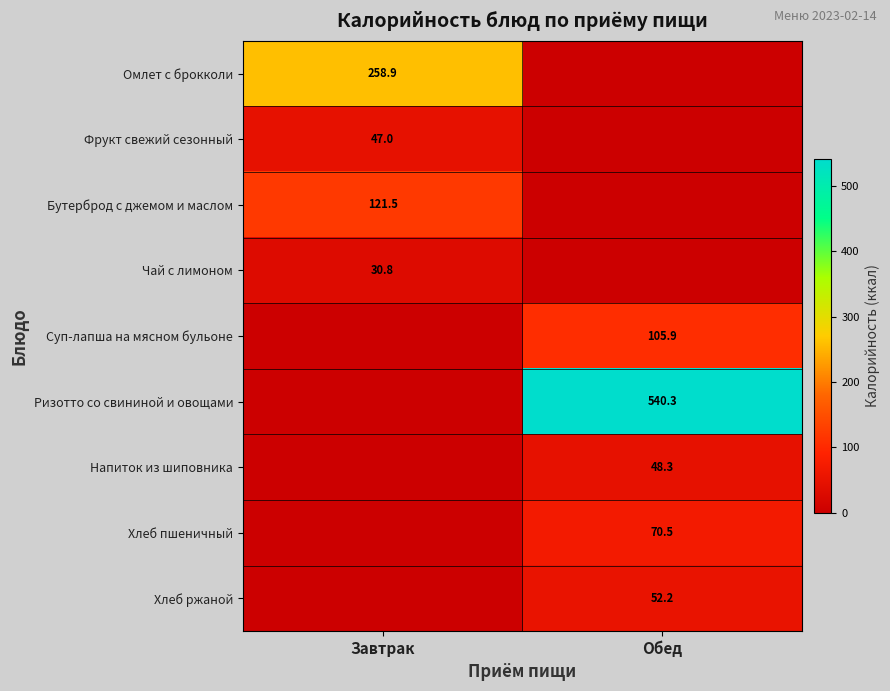

Is it true that Хлеб пшеничный equals 43.7 at Обед?

False